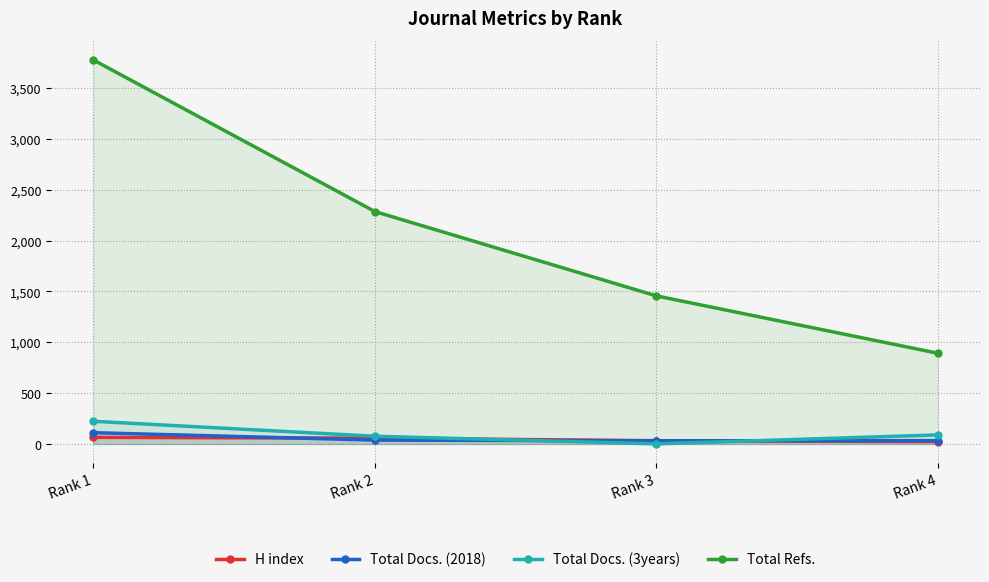

Does the chart have visible grid lines?

Yes